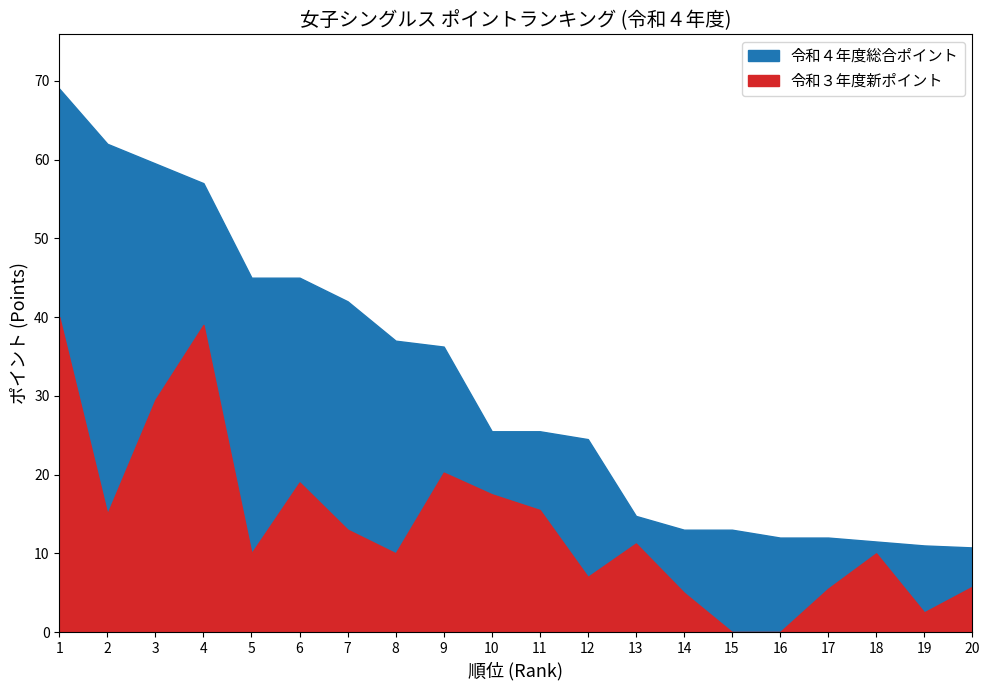

What is the difference between the 令和３年度新ポイント values at 1 and 11?

24.5